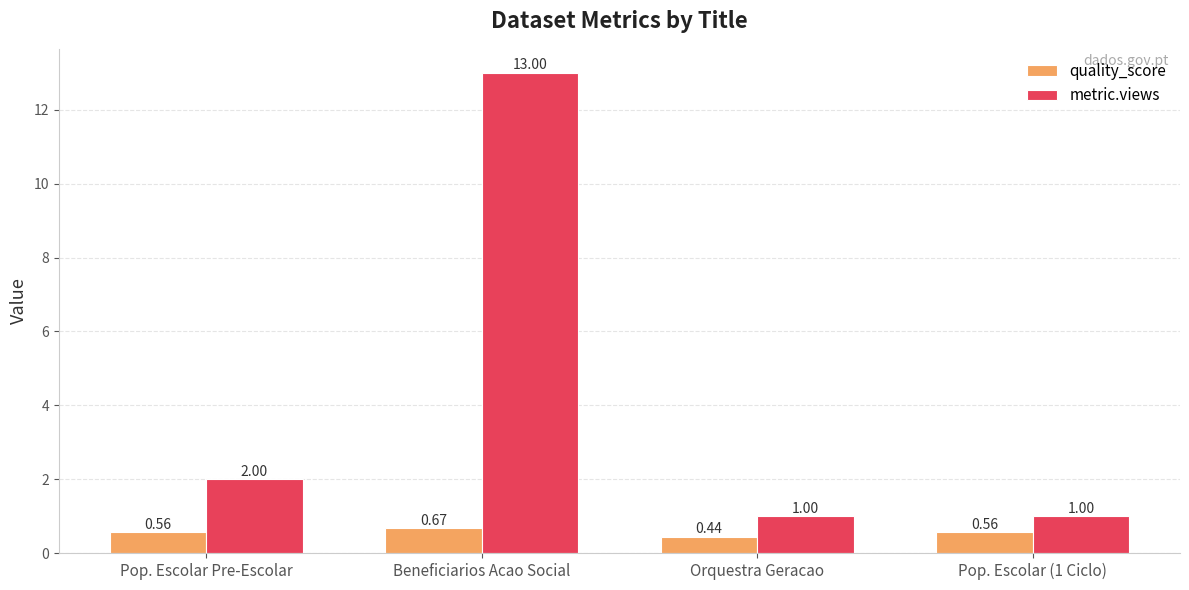

What position from the right is Beneficiarios Acao Social?

3